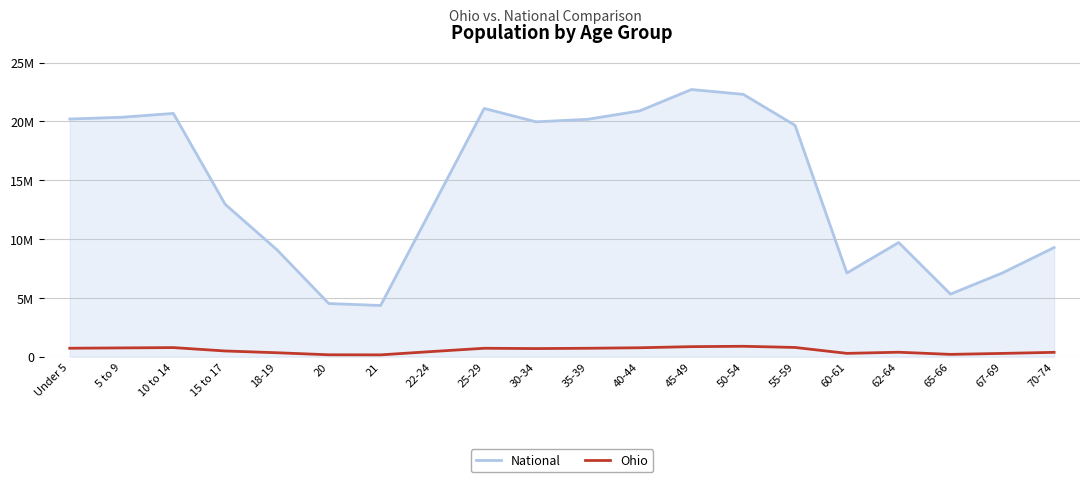

Rank the series by their average value, from highest to lowest.

National, Ohio